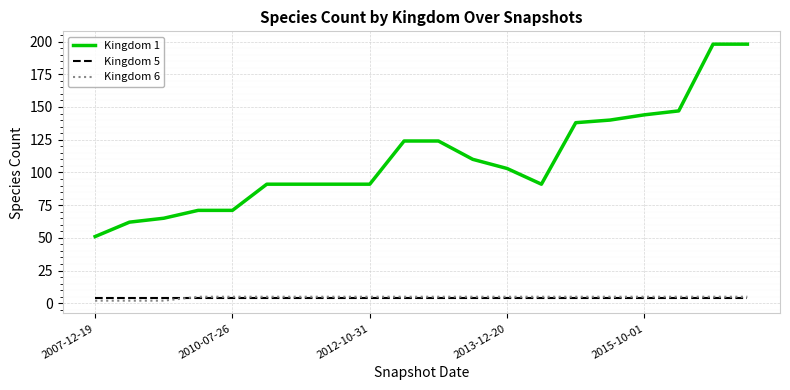

Which series has the largest range (max minus min)?

Kingdom 1